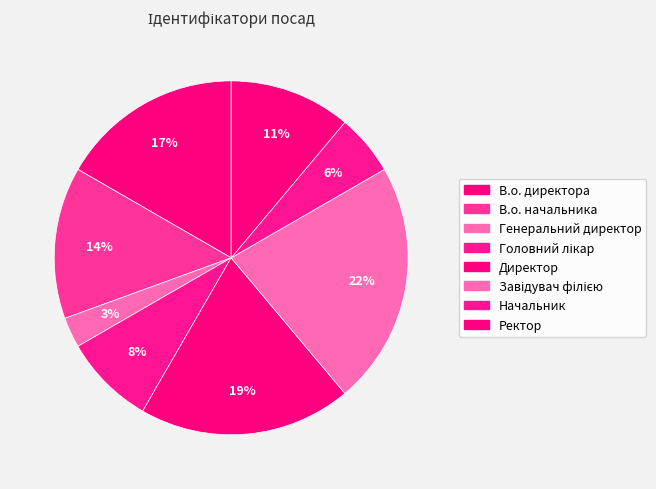

Which category has the smallest portion of the pie?

Генеральний директор